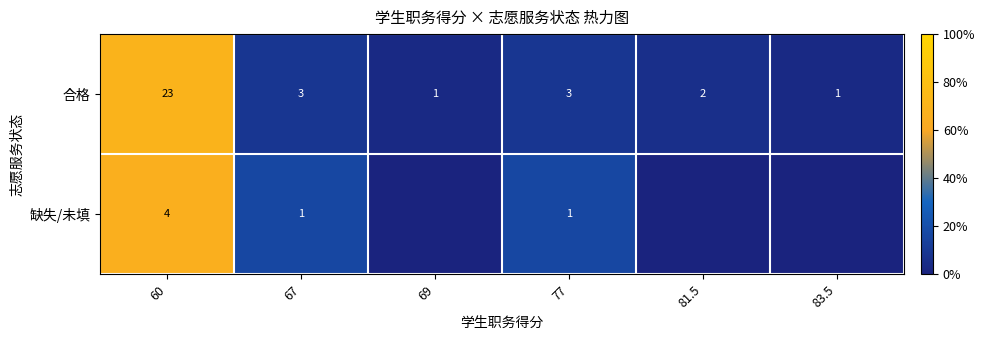

What is the total value across all series at 77?

4